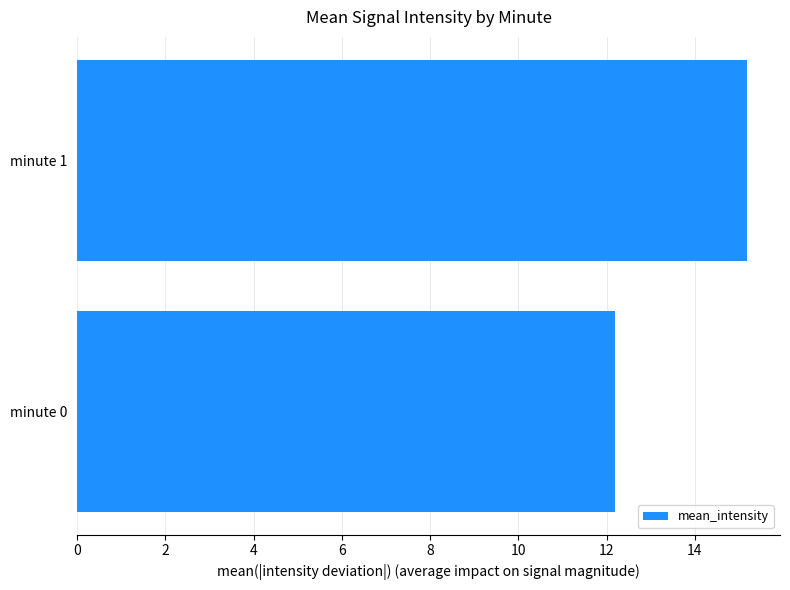

Between minute 0 and minute 1, which is larger?

minute 1